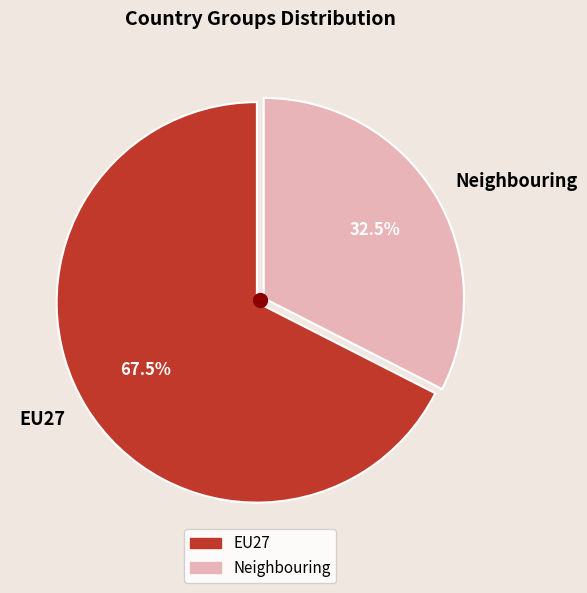

To the nearest percent, what is the difference between the Neighbouring and EU27 slice percentages?

35%